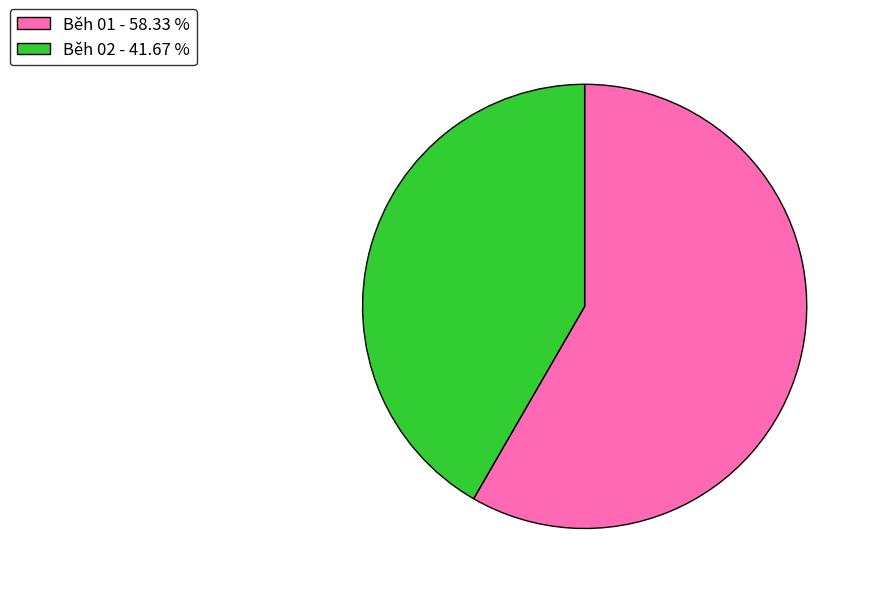

Do Běh 01 and Běh 02 together represent more than half of the pie?

Yes